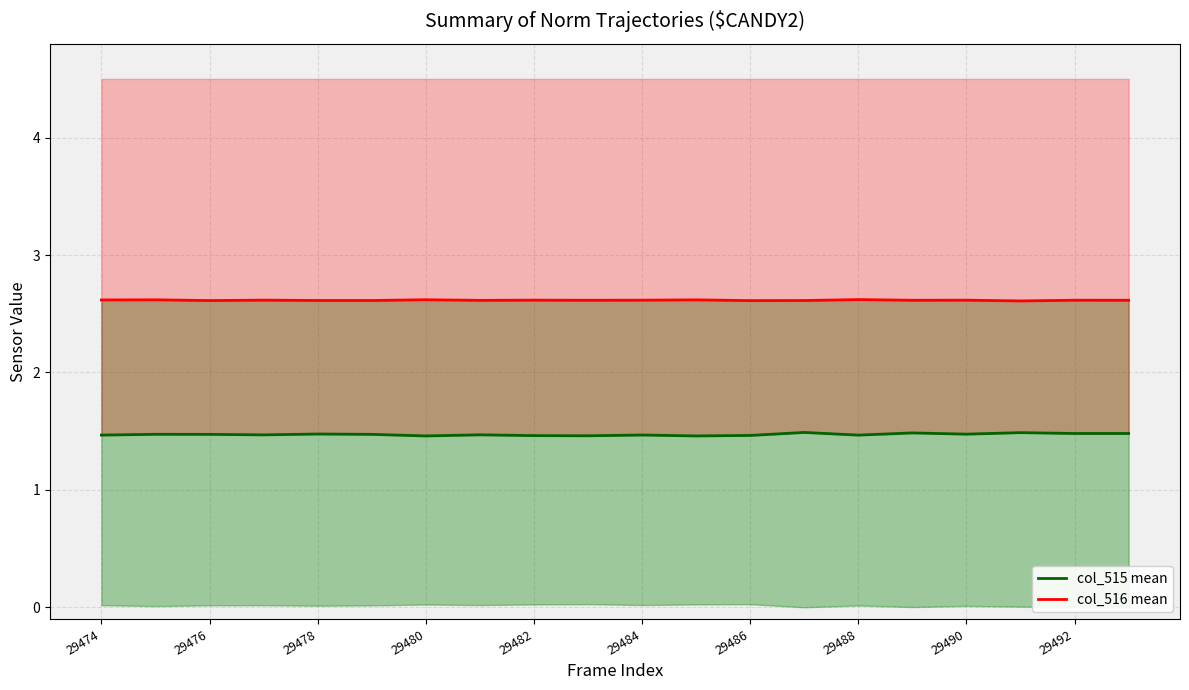

The value of col_516 mean at 29476 is 3.8. True or false?

False